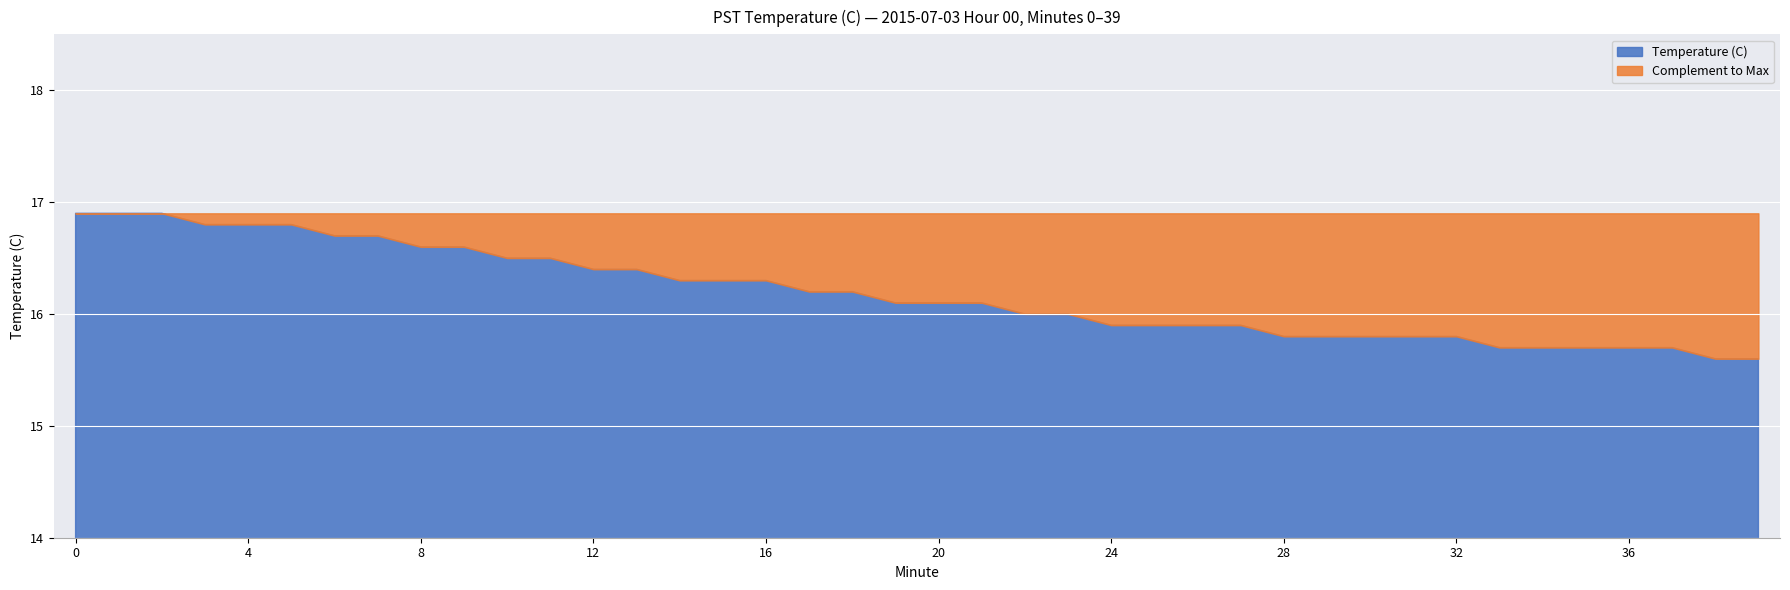

List the labels in order of value, largest first.

0, 1, 2, 3, 4, 5, 6, 7, 8, 9, 10, 11, 12, 13, 14, 15, 16, 17, 18, 19, 20, 21, 22, 23, 24, 25, 26, 27, 28, 29, 30, 31, 32, 33, 34, 35, 36, 37, 38, 39